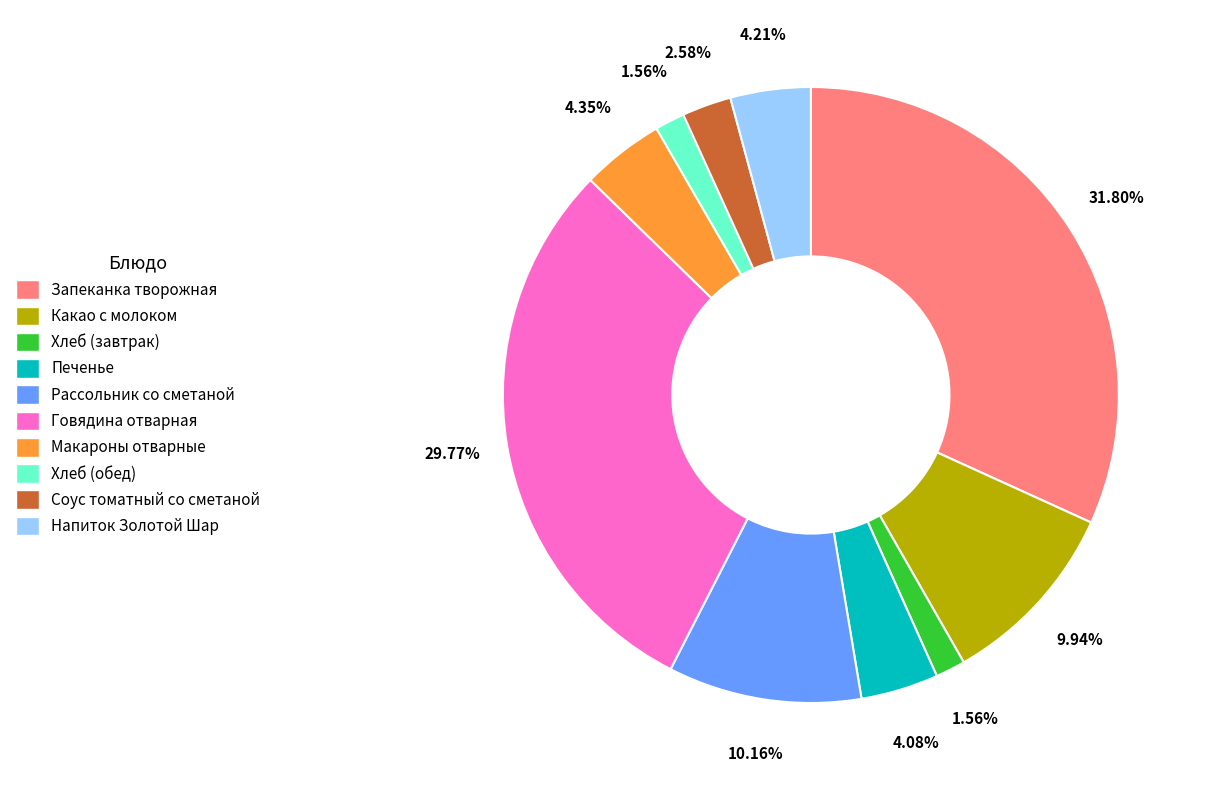

What percentage do Запеканка творожная and Печенье together represent?

35.9%